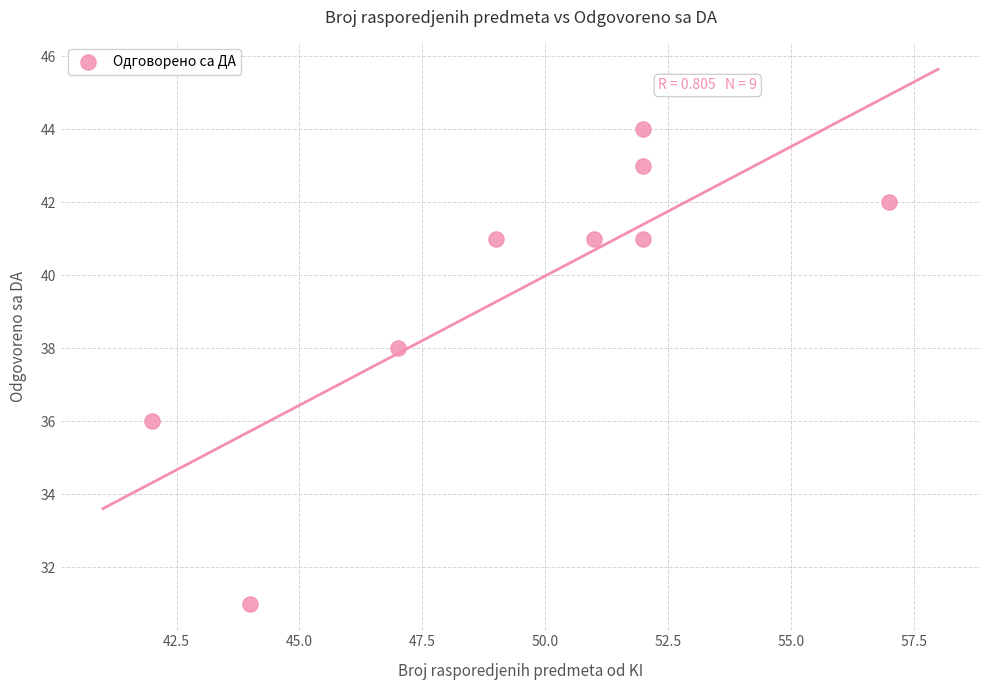

What is the average Y value?

40